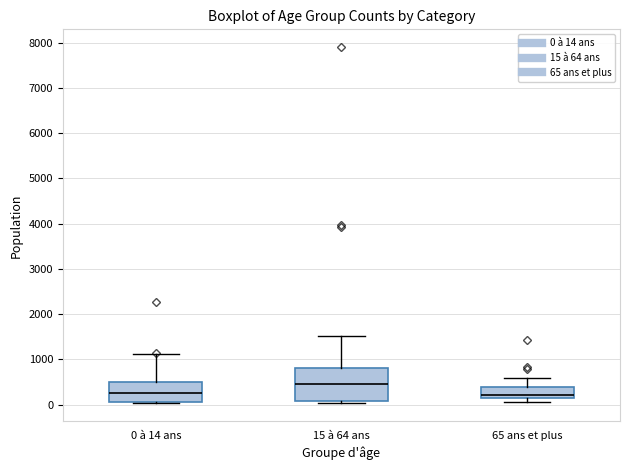

Comparing the boxes themselves (not the whiskers), which one is the tallest?

15 à 64 ans